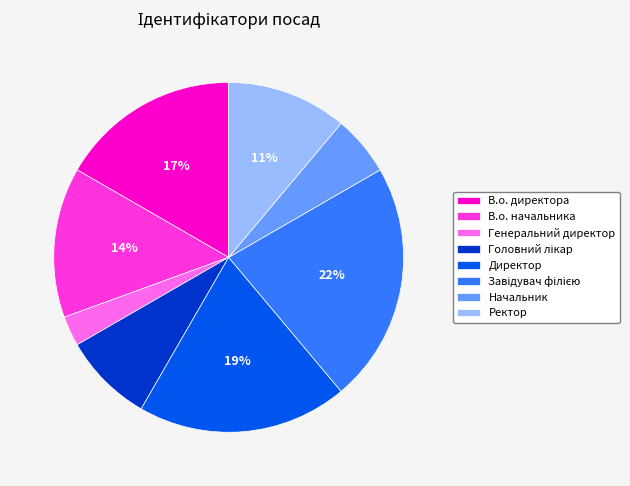

The В.о. начальника slice represents 5% of the pie. True or false?

False